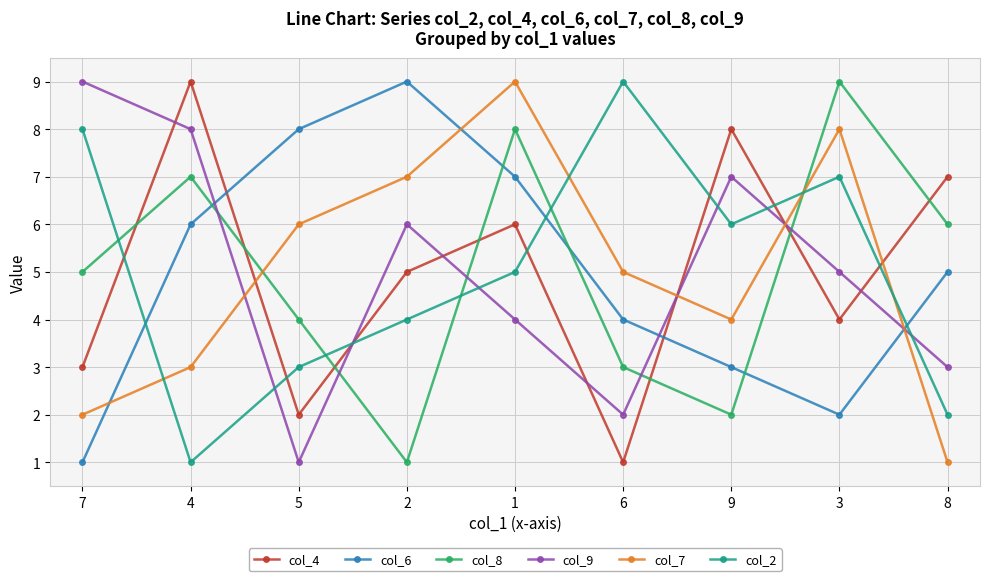

What is the difference between the second highest and minimum values in the col_2 series?

7